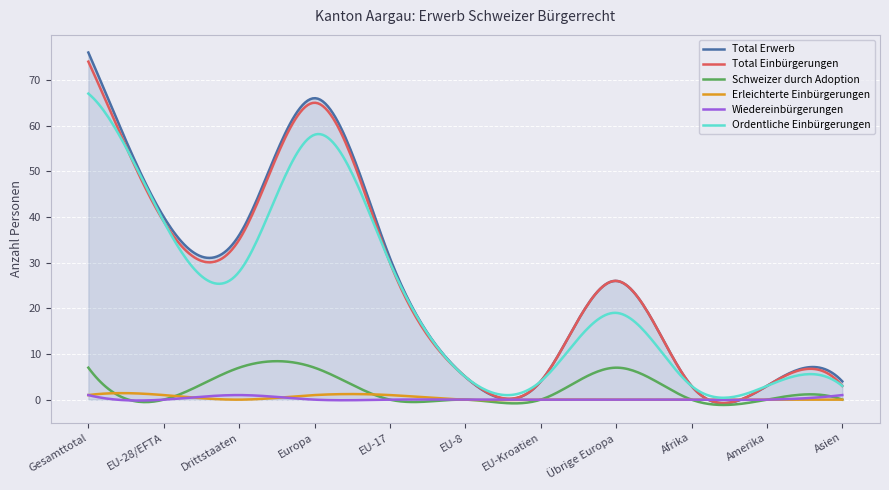

What is the maximum value for Schweizer durch Adoption?

8.4